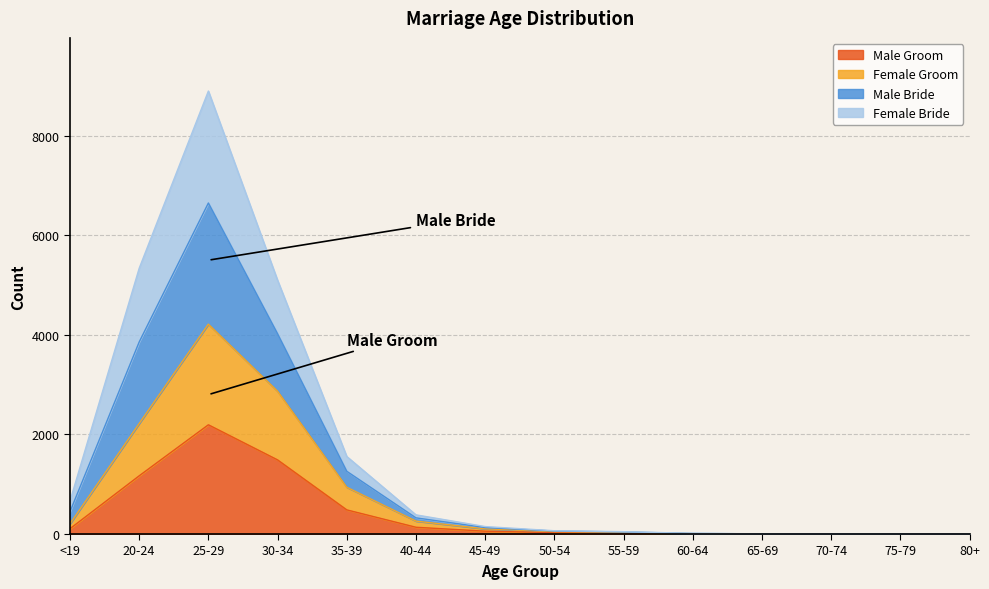

True or false: Male Bride and Female Bride cross at least once.

False